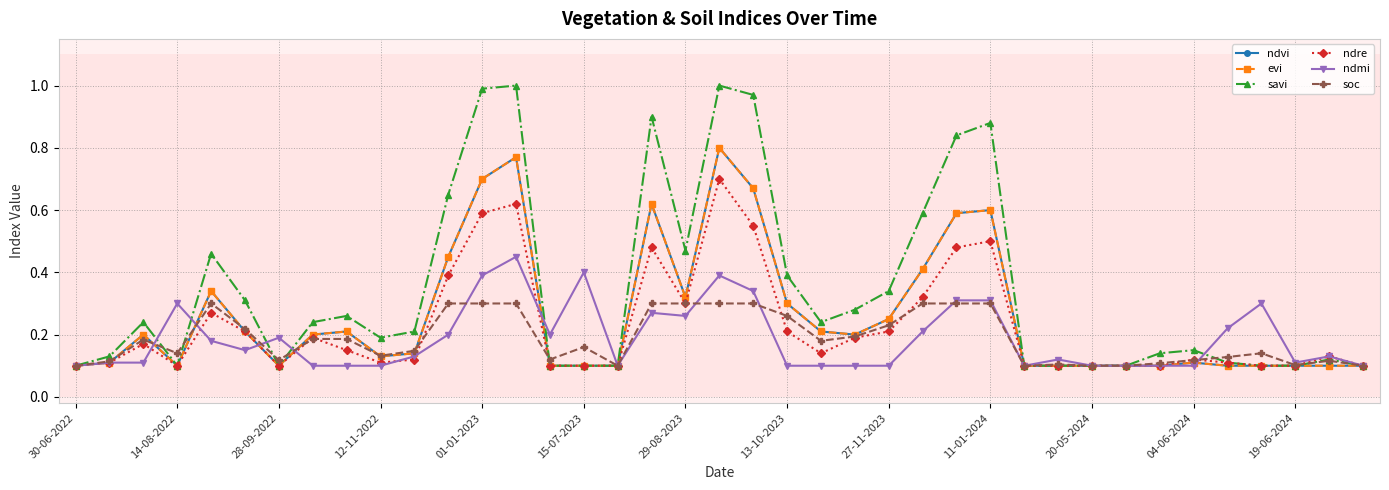

Which category has the highest value across all series?

13